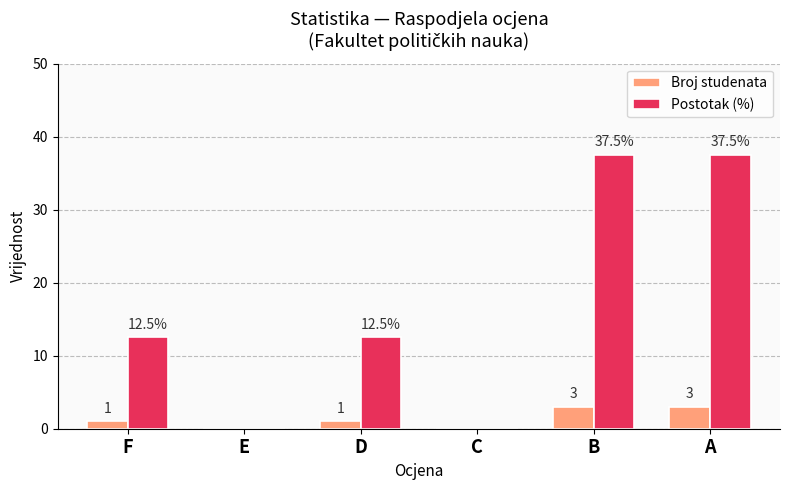

What is the maximum value shown in the chart?

37.5